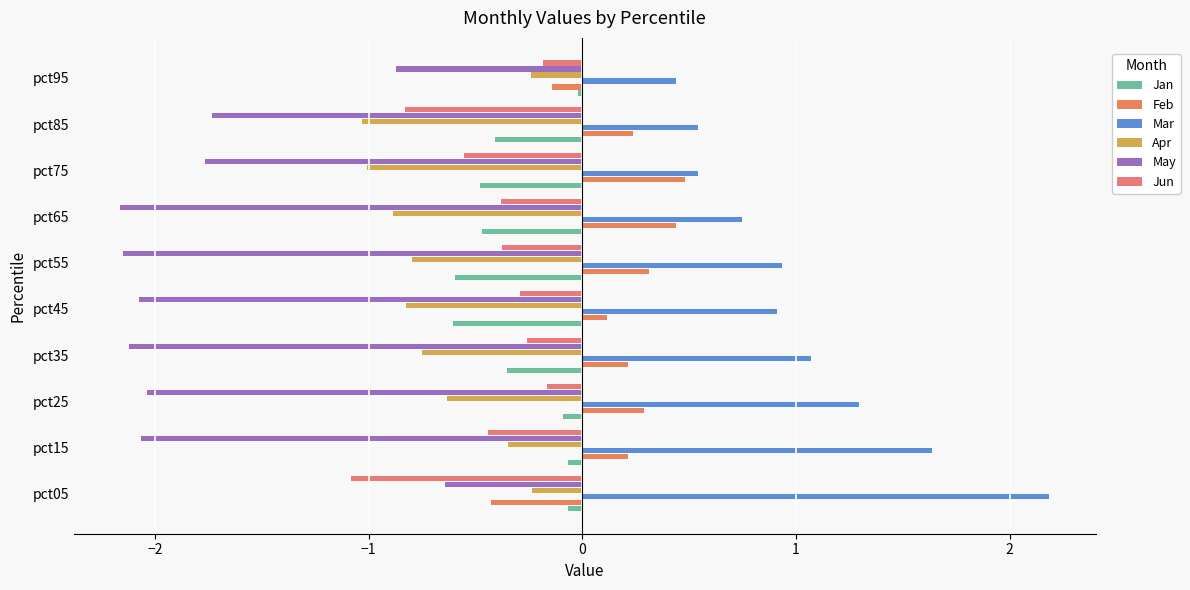

What is the difference between the maximum and minimum values in the Jun series?

0.9